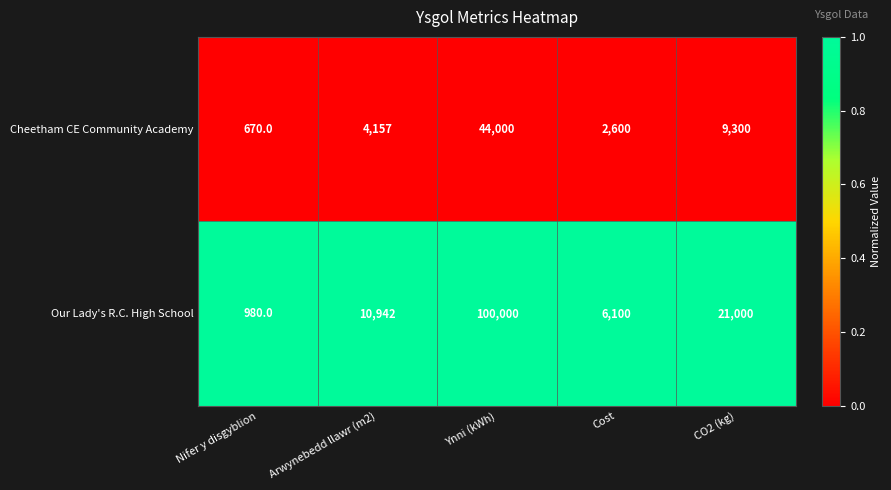

Rank the series by their maximum value, from highest to lowest.

Our Lady's R.C. High School, Cheetham CE Community Academy